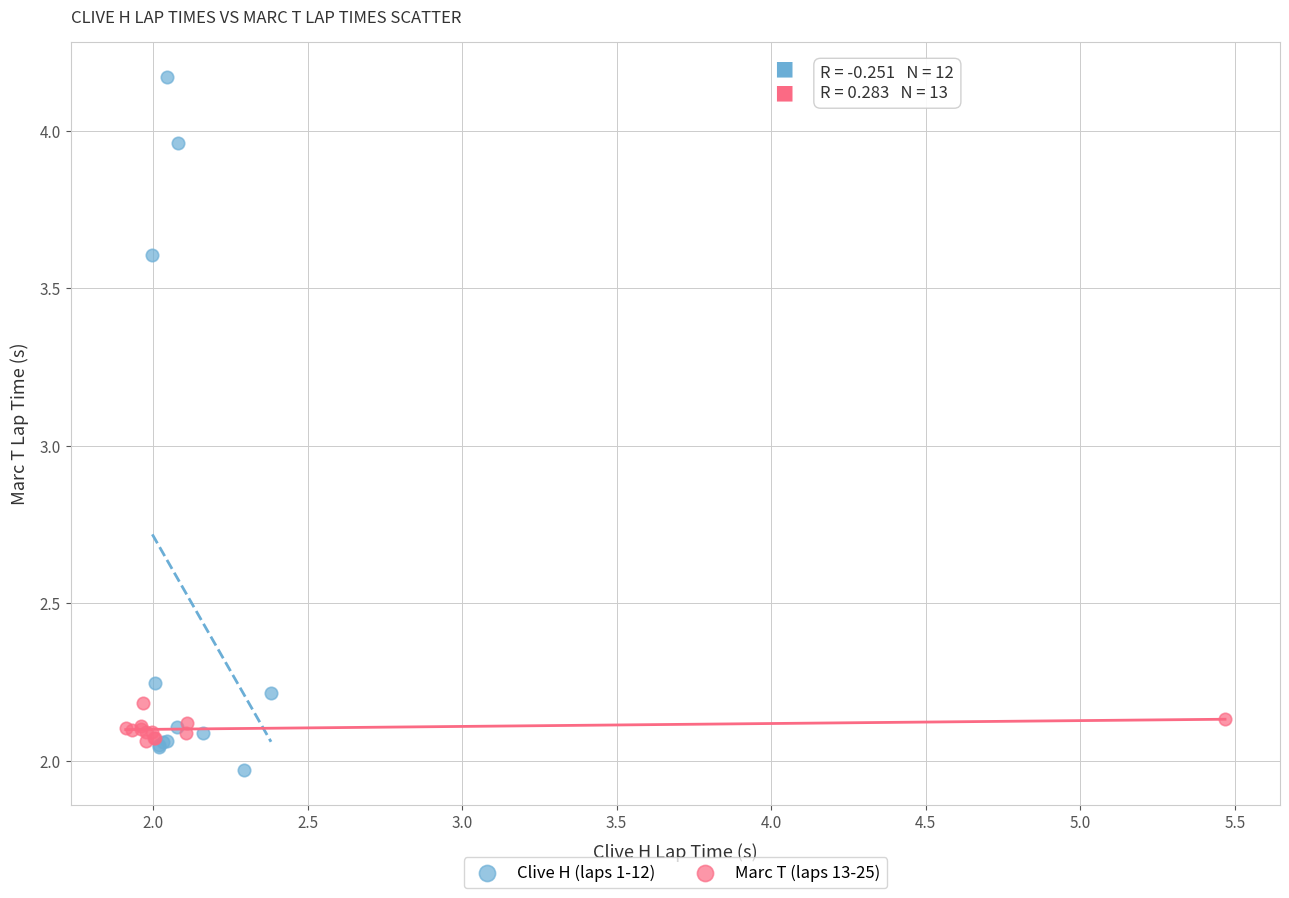

Which series reaches the maximum Y coordinate?

Clive H (laps 1-12)